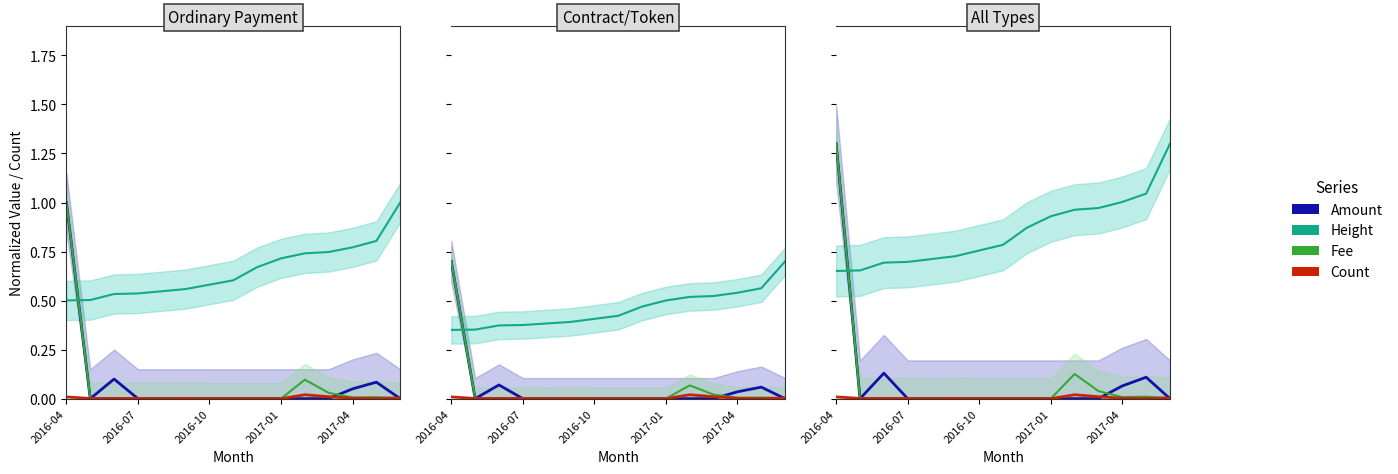

Rank the series at 2017-04 from highest to lowest value.

Height, Amount, Fee, Count